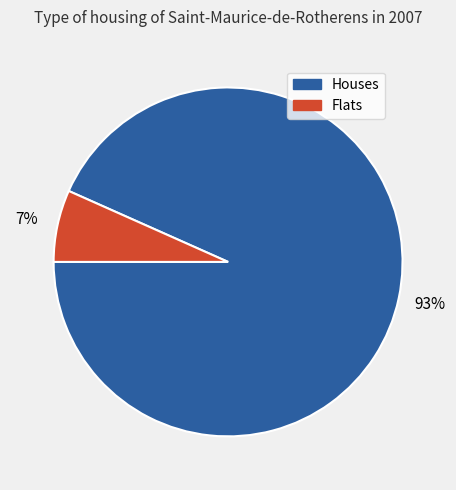

Is there a majority slice in this chart?

Yes